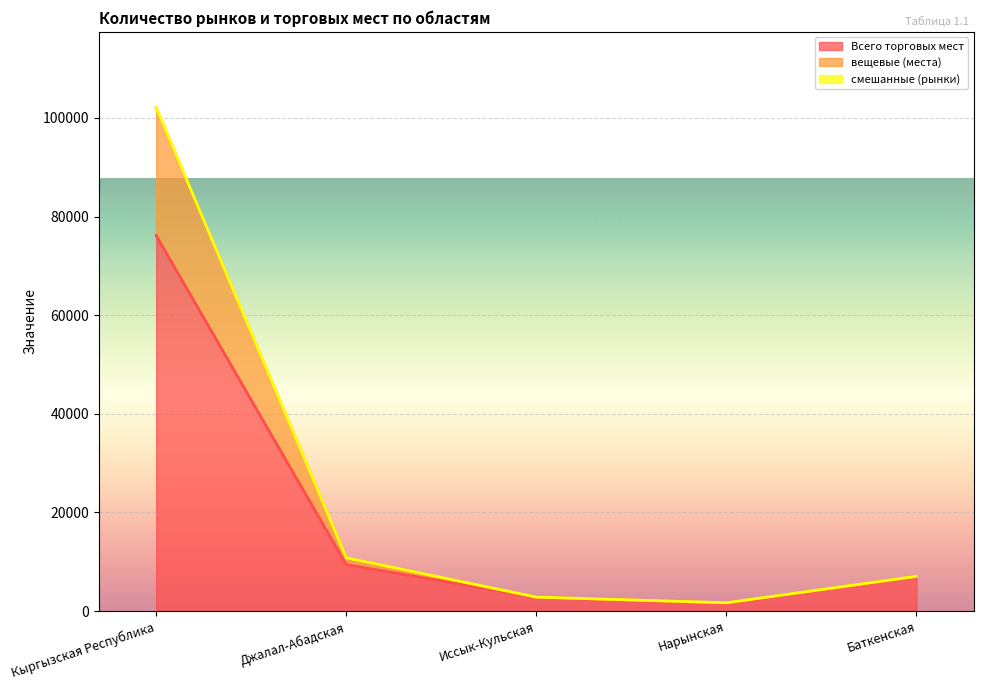

Count the number of categories in the chart.

5